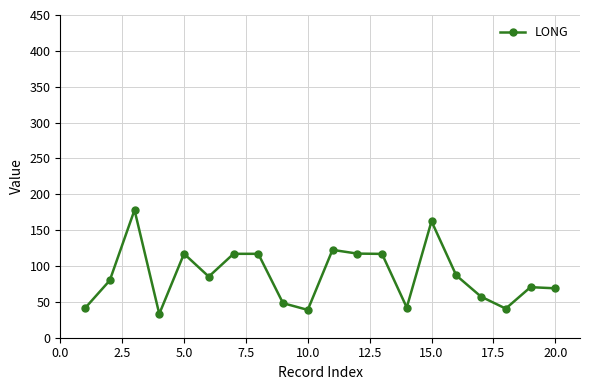

True or false: there are more than 0 points higher than both neighbors.

True